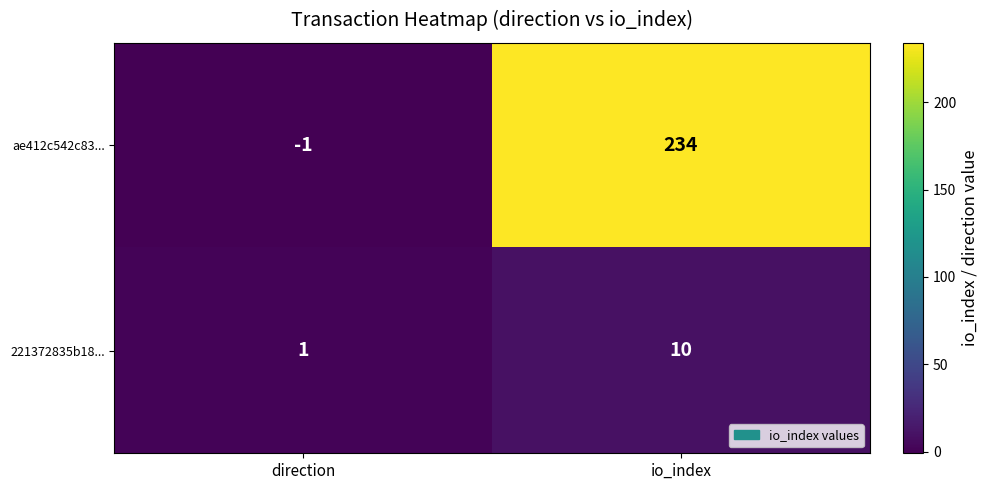

Reading right to left, list all the values displayed in this chart.

ae412c542c83...: 234	-1
221372835b18...: 10	1